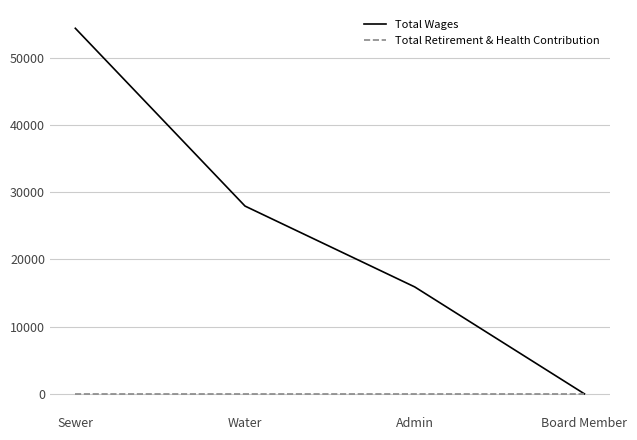

The value of Total Wages at Board Member is -29490. True or false?

False